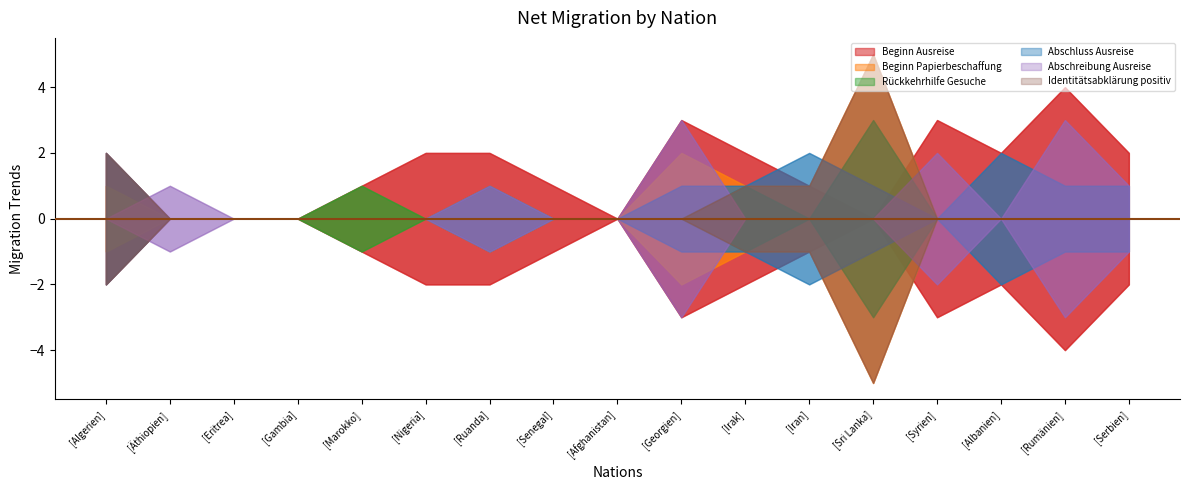

True or false: Beginn Papierbeschaffung and Rückkehrhilfe Gesuche intersect in this chart.

False